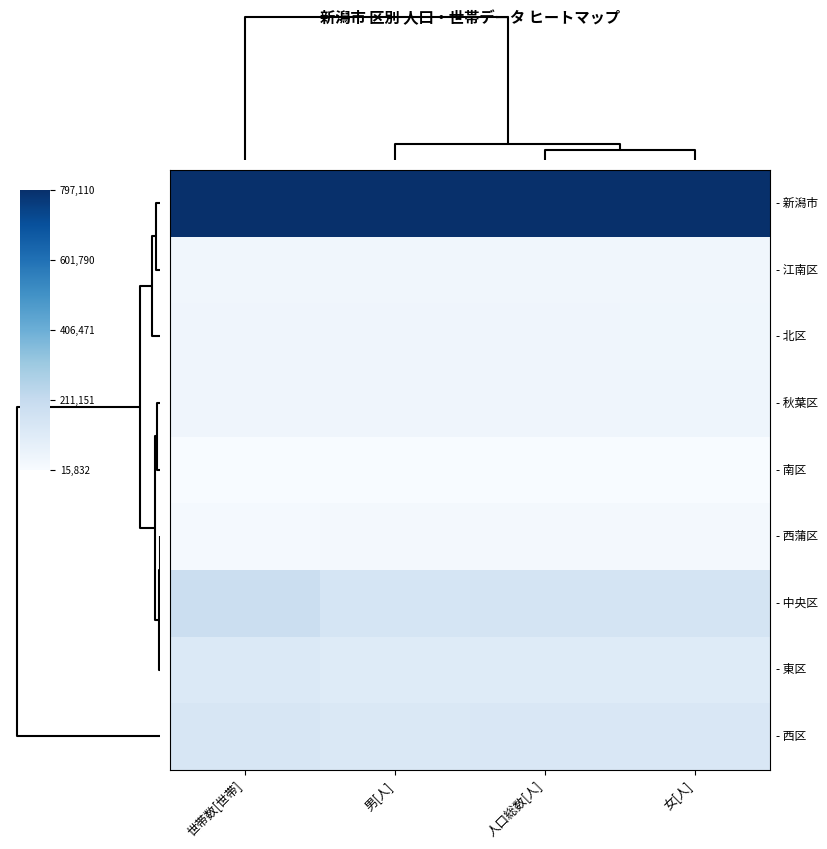

Which has a higher value, 男[人] or 人口総数[人]?

人口総数[人]